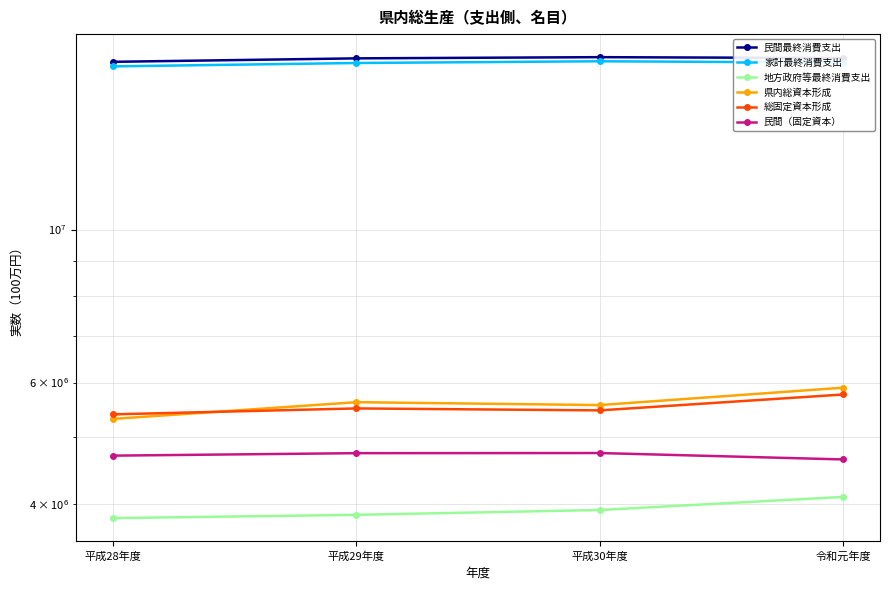

Is it true that 民間（固定資本） equals 4700860 at 平成28年度?

True